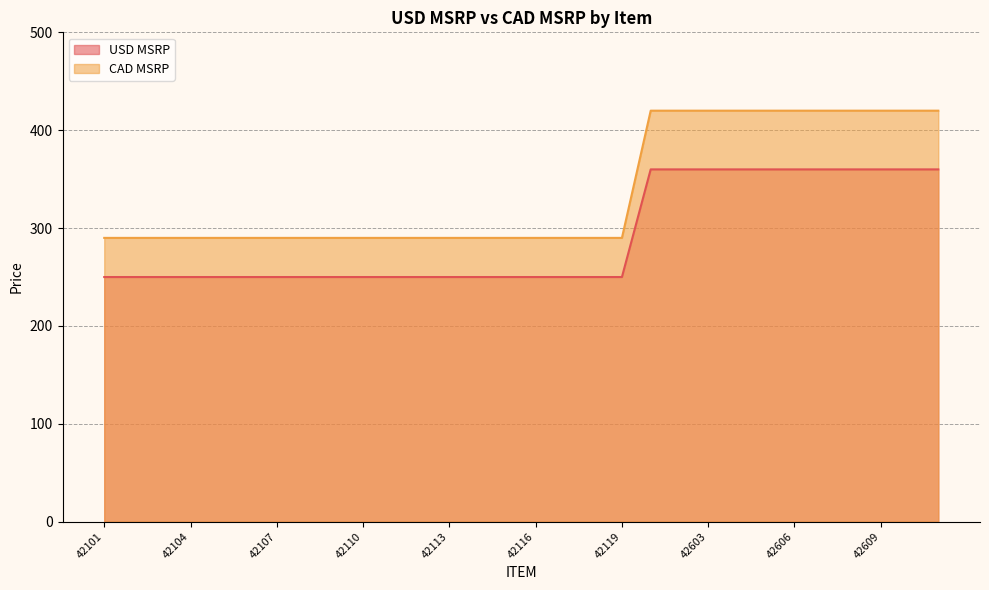

What is the difference between the maximum and minimum values in the CAD MSRP series?

130.0